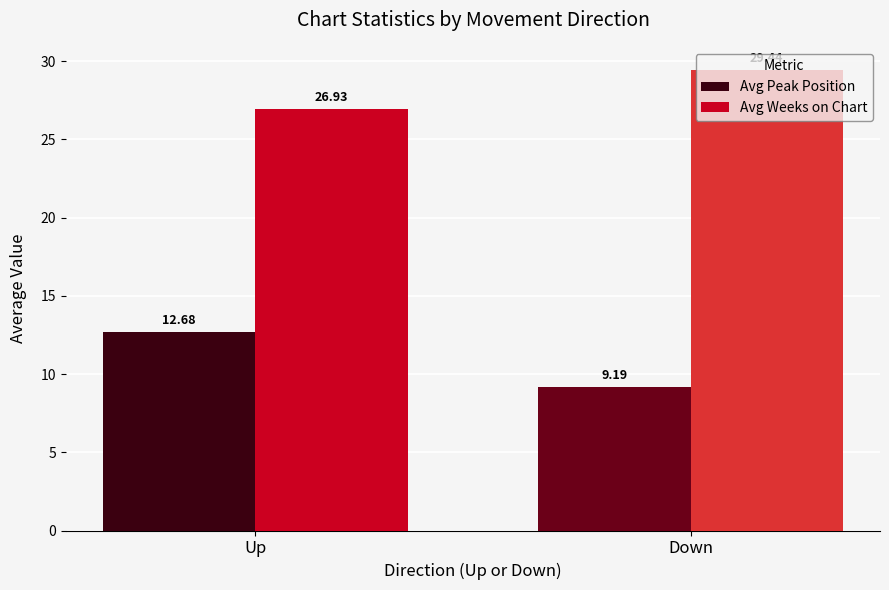

What is the sum of the Avg Weeks on Chart values at Up and Down?

56.4